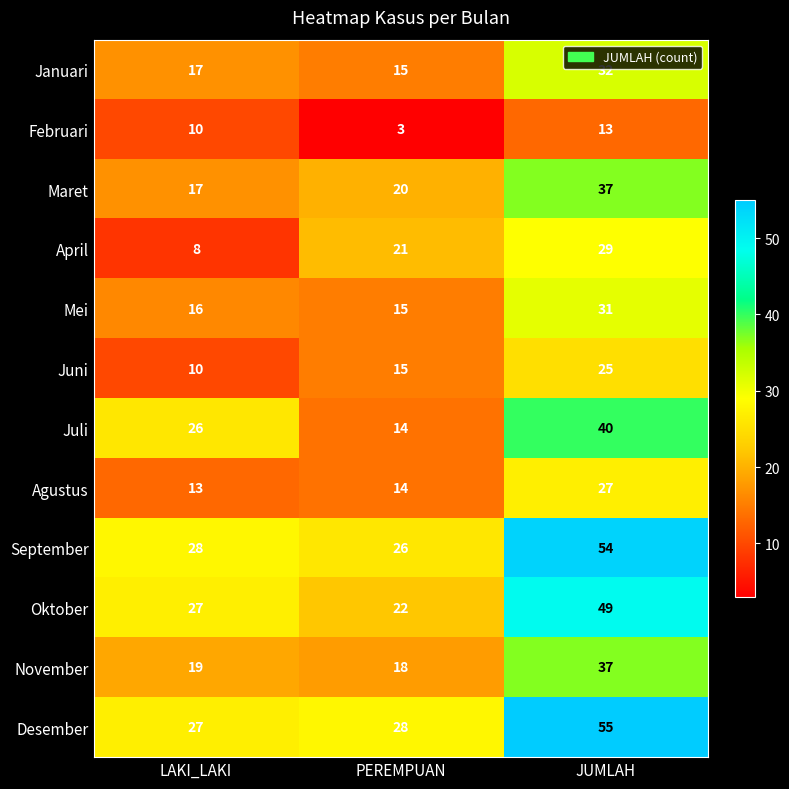

At which label is Mei closest to 23?

LAKI_LAKI